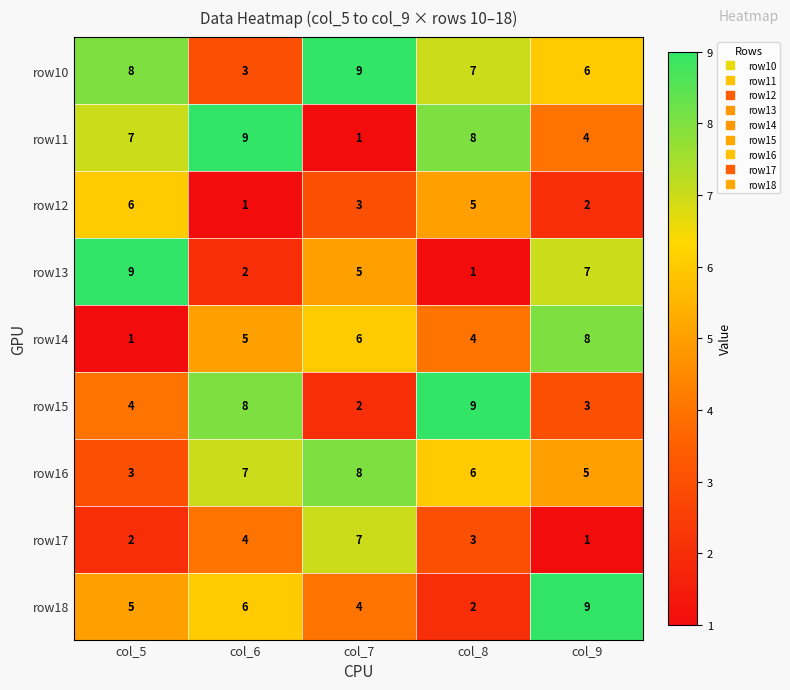

What is the difference between the highest and lowest values at col_8?

8